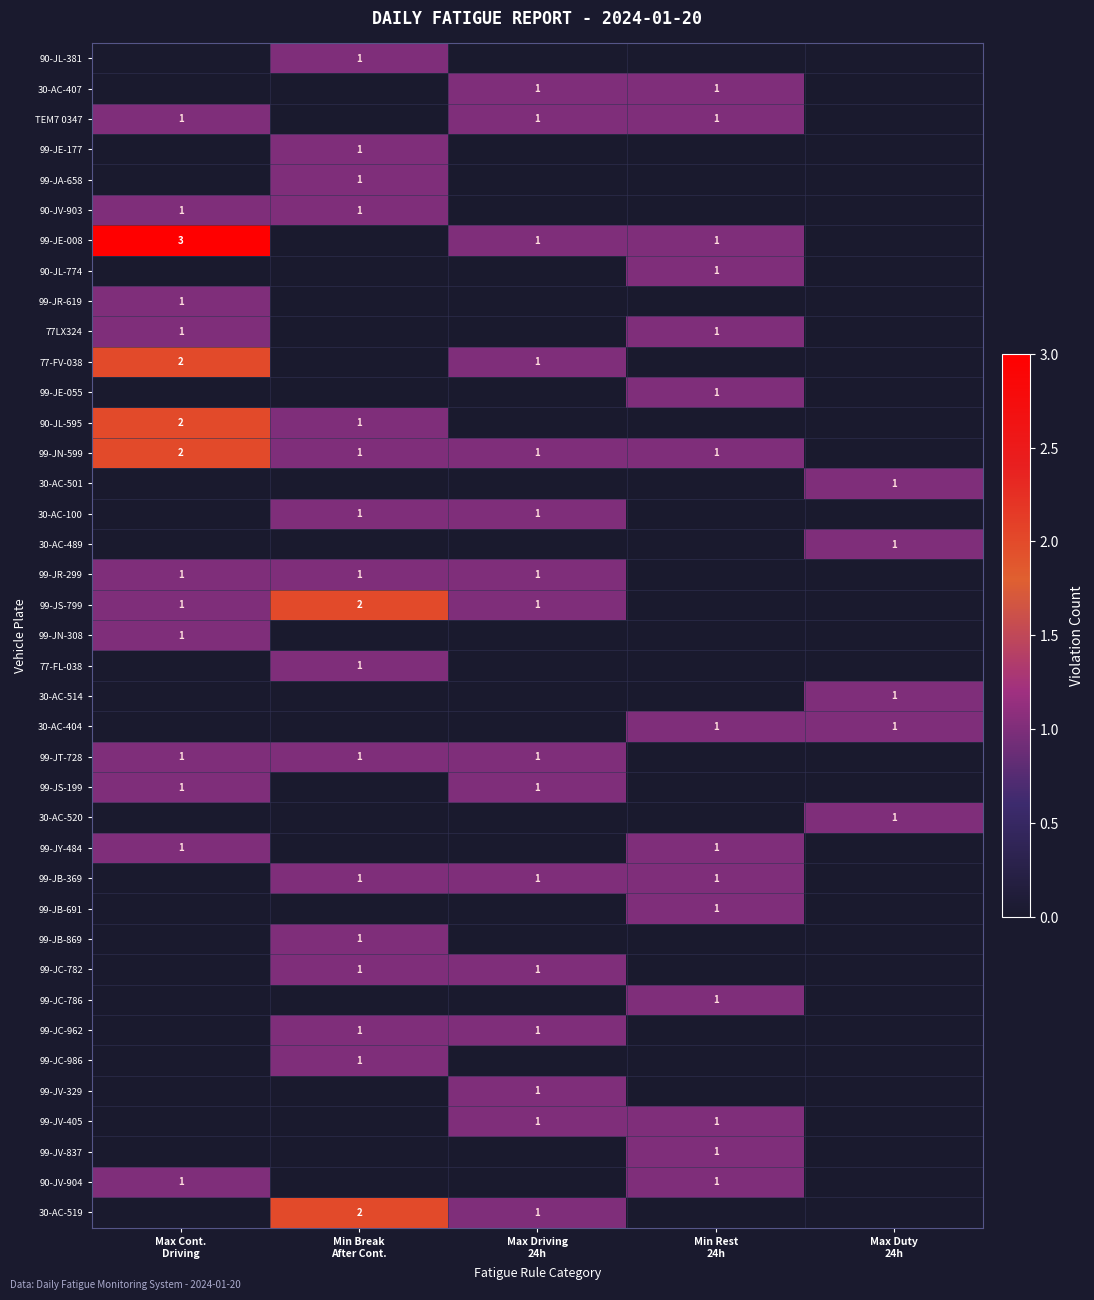

What is the sum of all 99-JB-691 values?

1